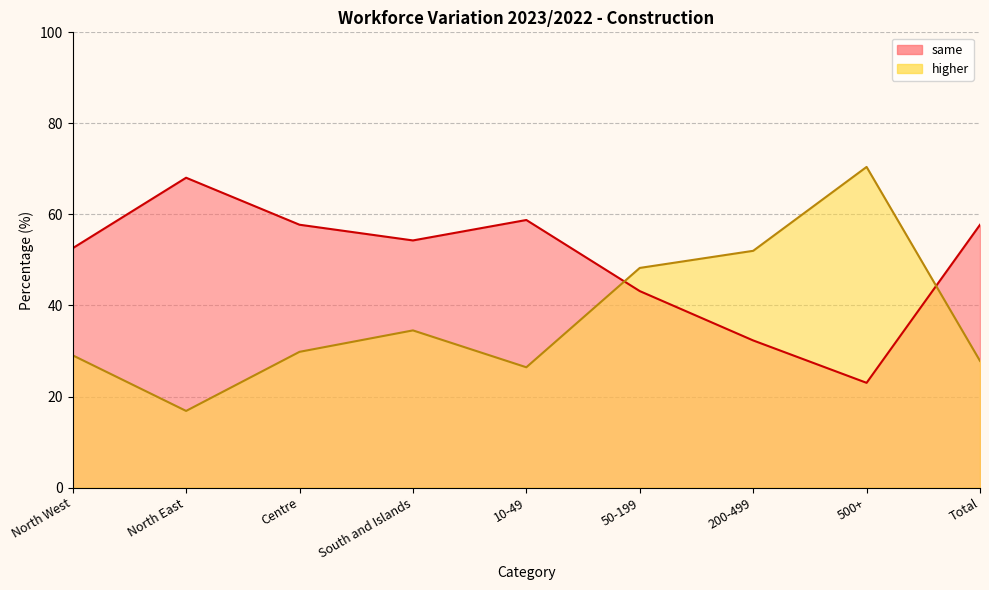

Which series has the largest total across all categories?

same